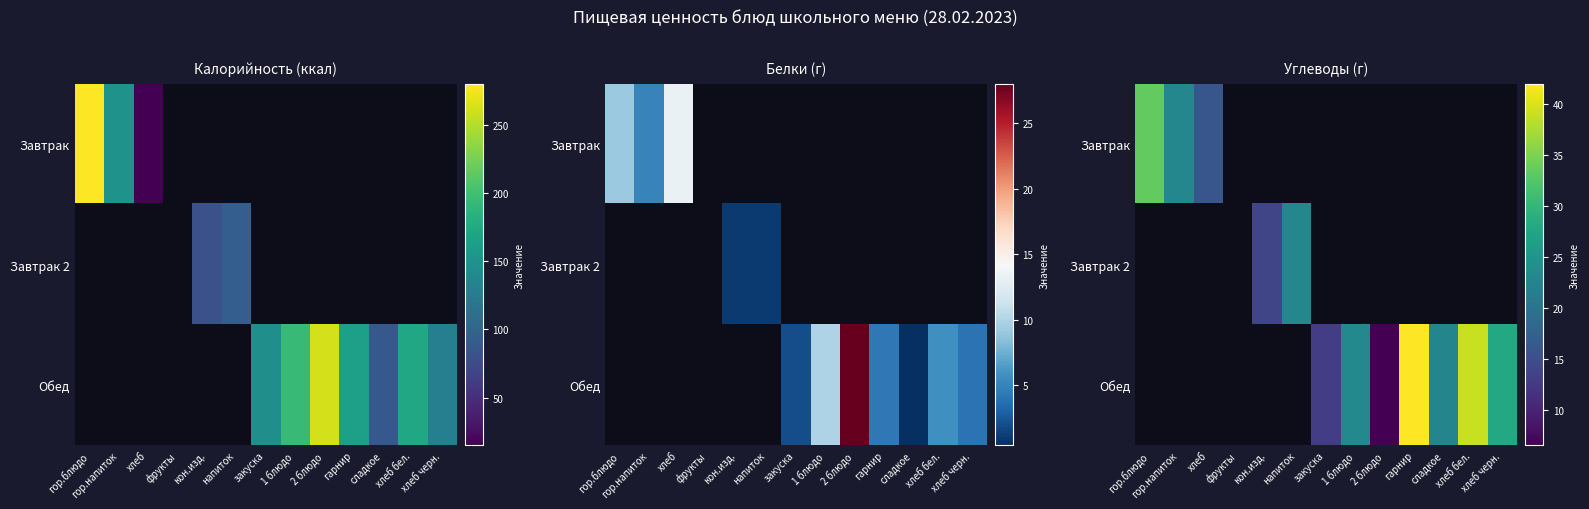

What is the difference between the second highest and minimum values in the Завтрак 2 series?

14.0